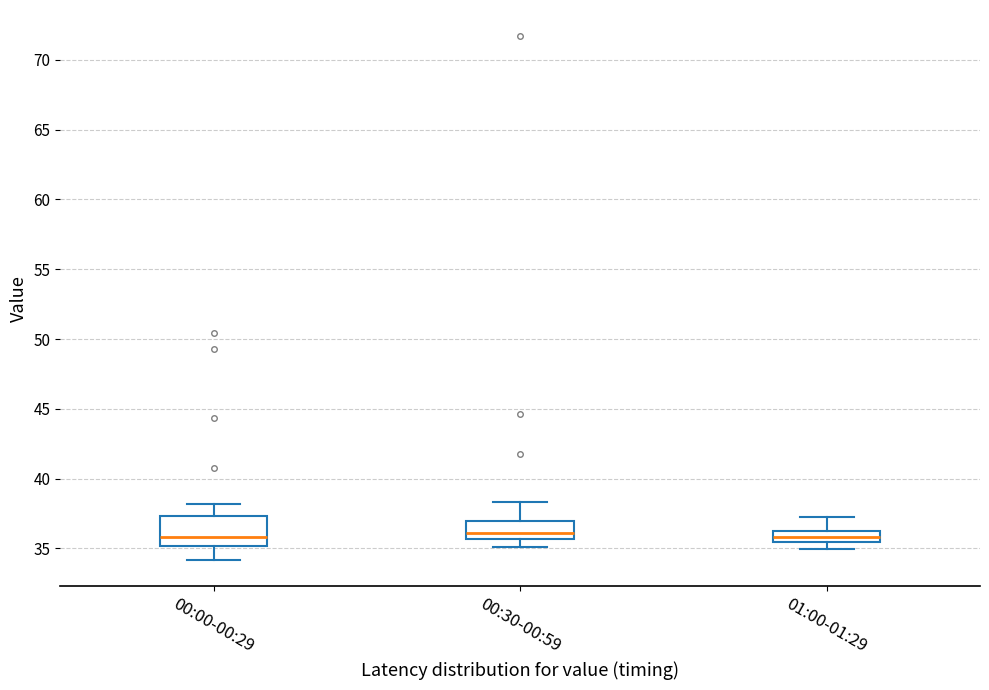

Reading left to right, transcribe this box plot: for each box, give where its median line is, the range the box spans, and where its two whiskers end, as read against the y-axis. The values are not printed on the chart, so give them approximately, as read against the axis.

00:00-00:29: median 36.0, box 35.0 to 37.5, whiskers 34.0 to 38.0
00:30-00:59: median 36.0, box 35.5 to 37.0, whiskers 35.0 to 38.5
01:00-01:29: median 36.0, box 35.5 to 36.5, whiskers 35.0 to 37.0